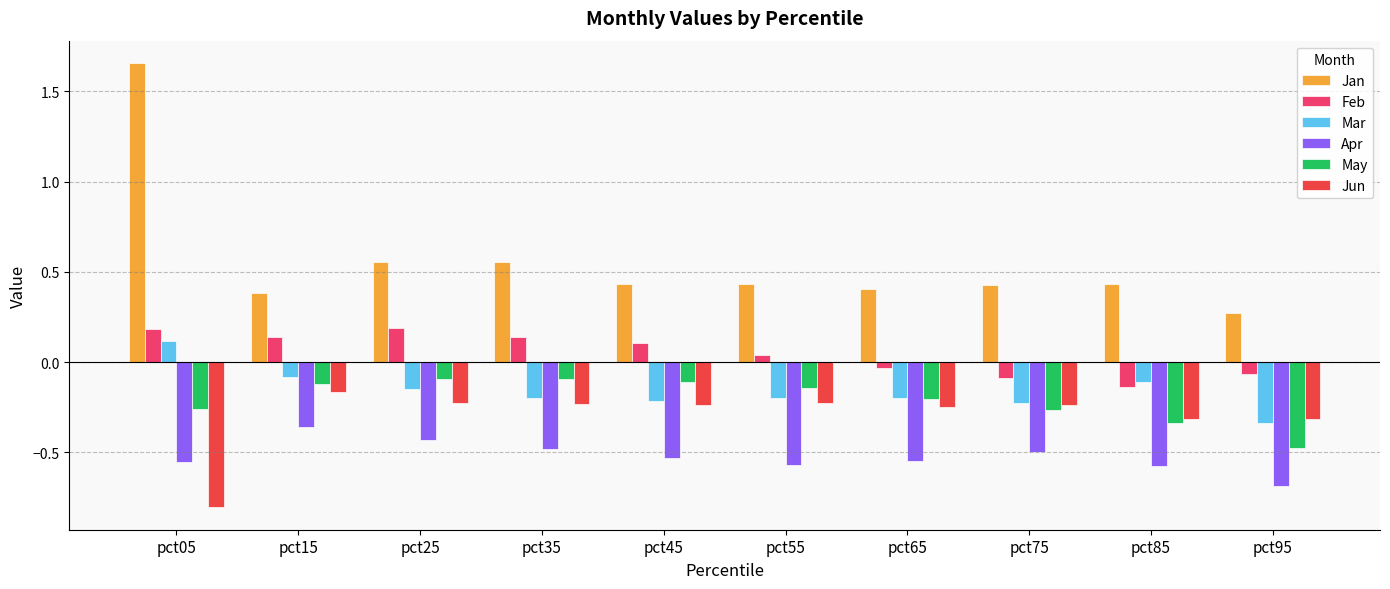

What is the smallest value displayed?

-0.8